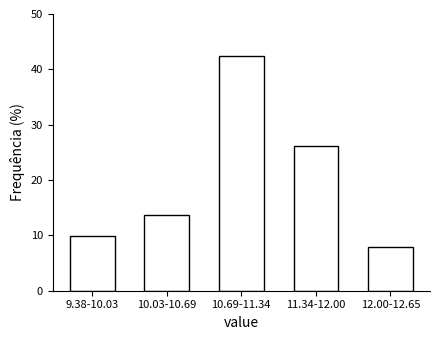

Reading left to right, transcribe all the data shown in this chart.

9.8	13.7	42.5	26.1	7.8